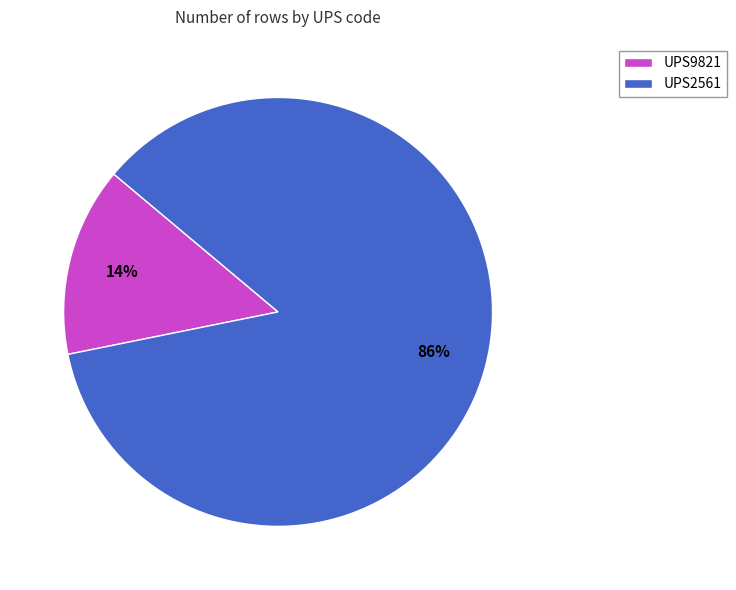

Is UPS2561 the majority of the pie?

Yes